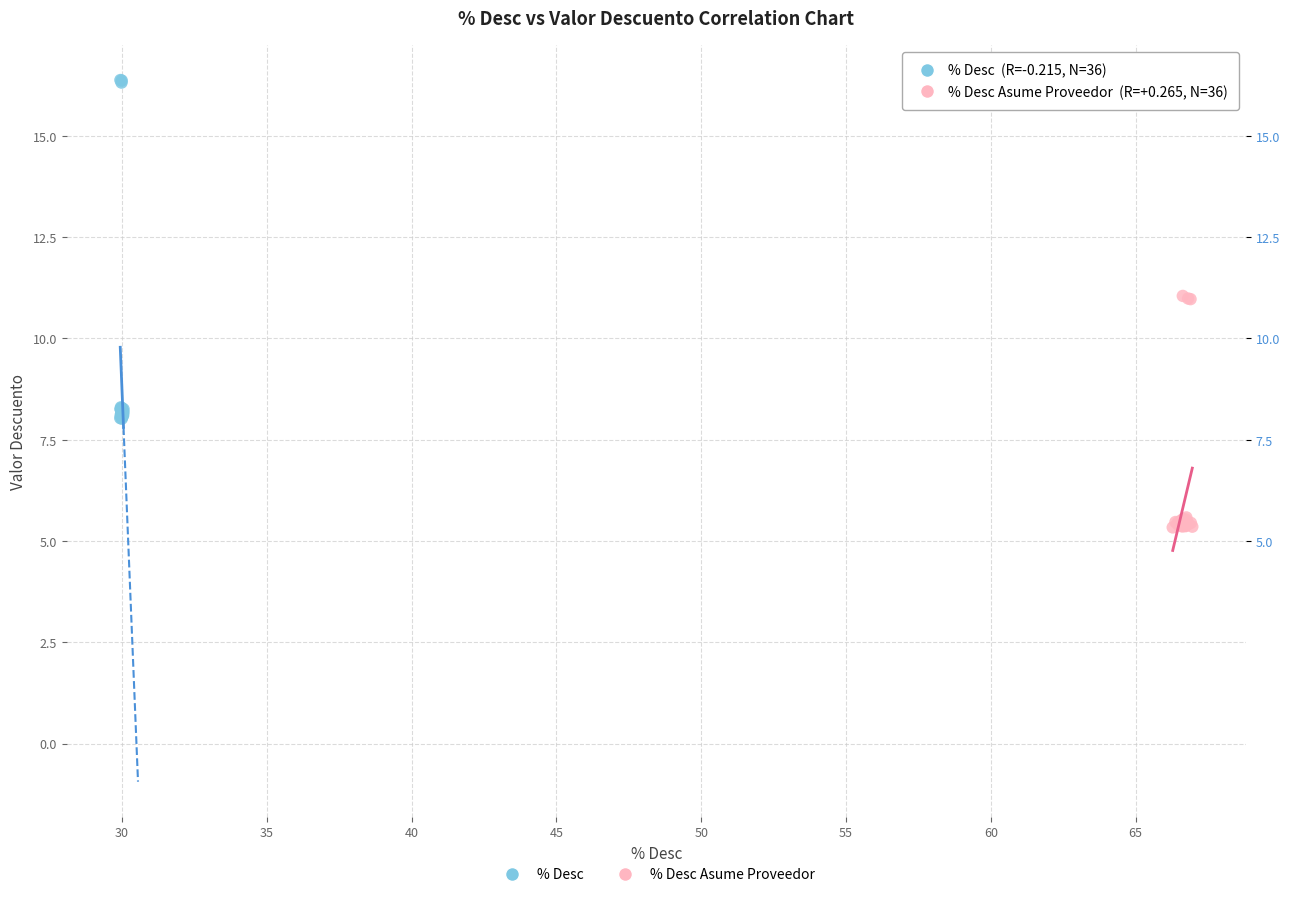

Which series has the largest Y range (max minus min)?

% Desc